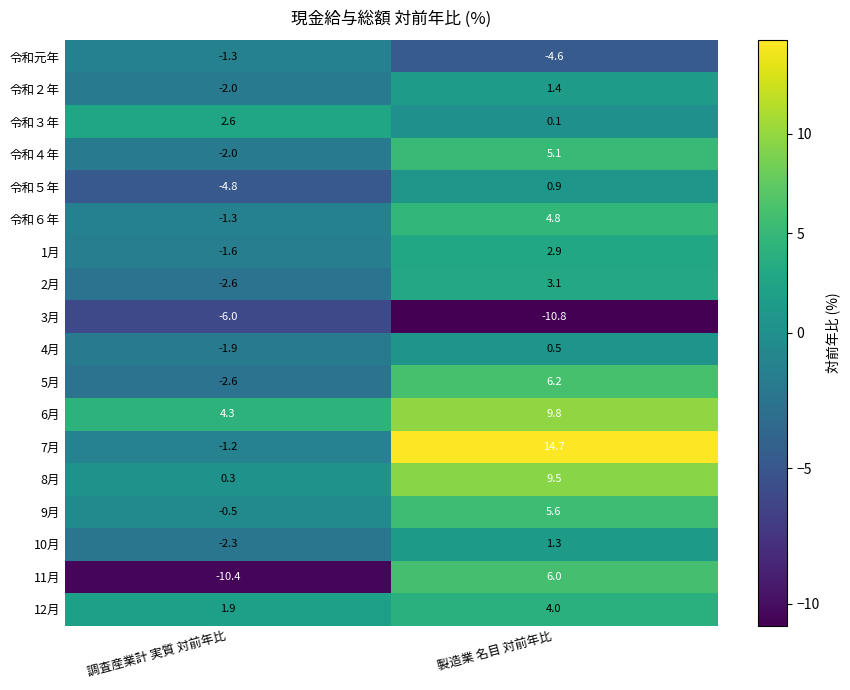

Count the number of categories in the chart.

2